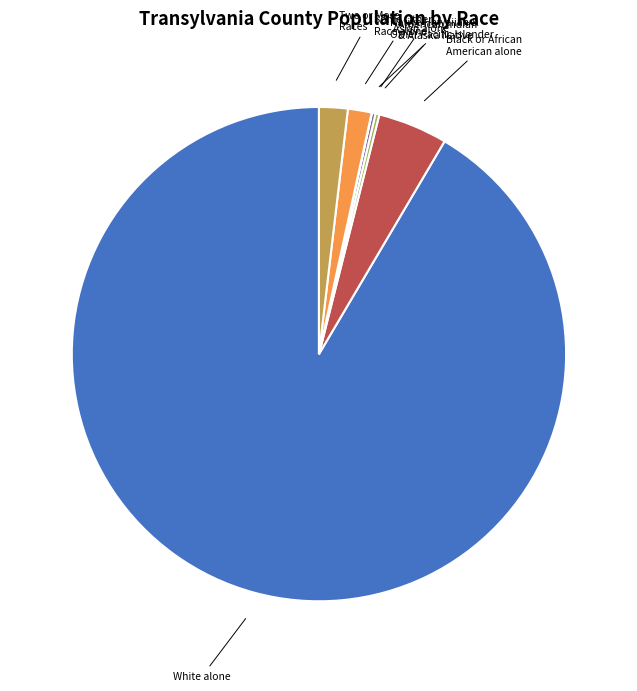

Which slice represents more than half of the pie?

White alone